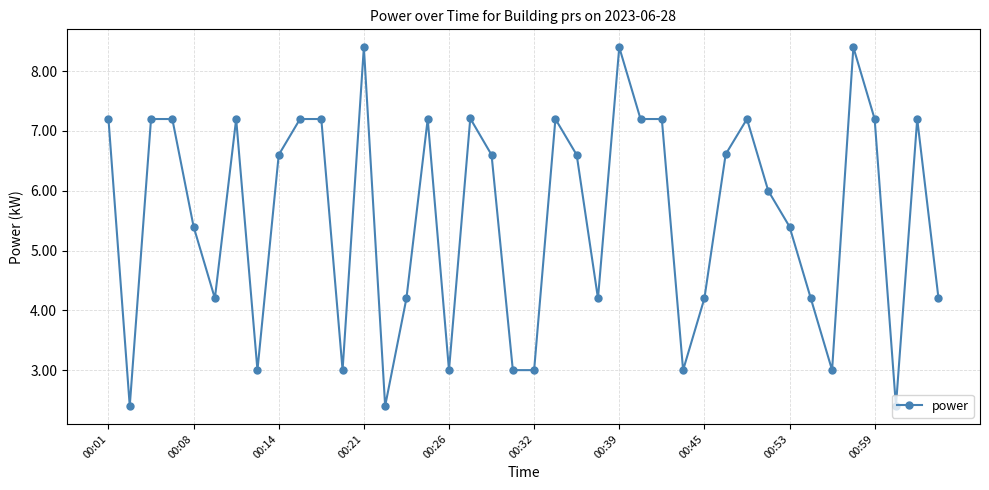

What is the sum of all values?

222.6